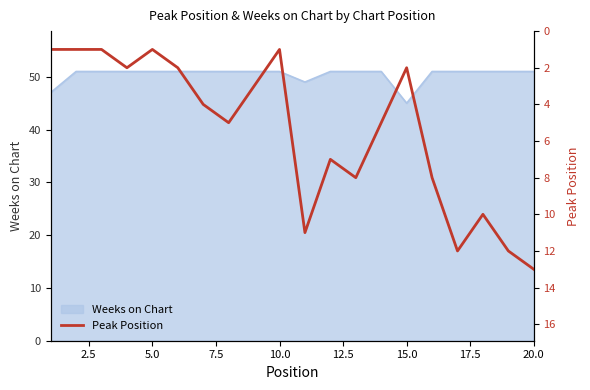

How many points are higher than both their immediate neighbors (excluding endpoints)?

5